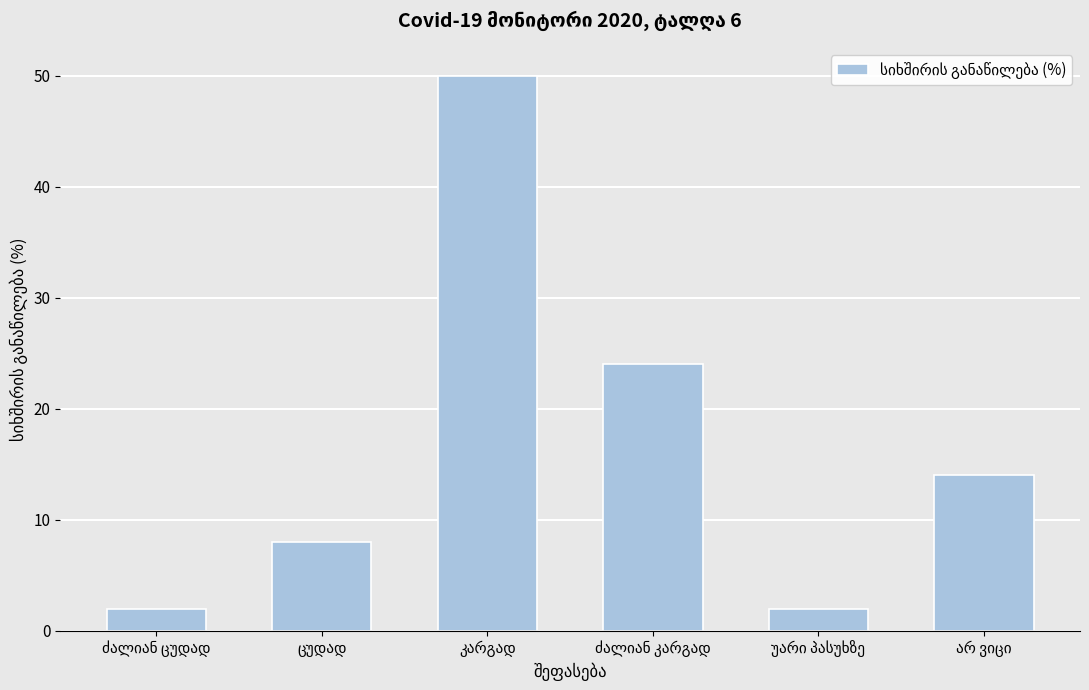

Reading right to left, transcribe all the data shown in this chart.

14	2	24	50	8	2